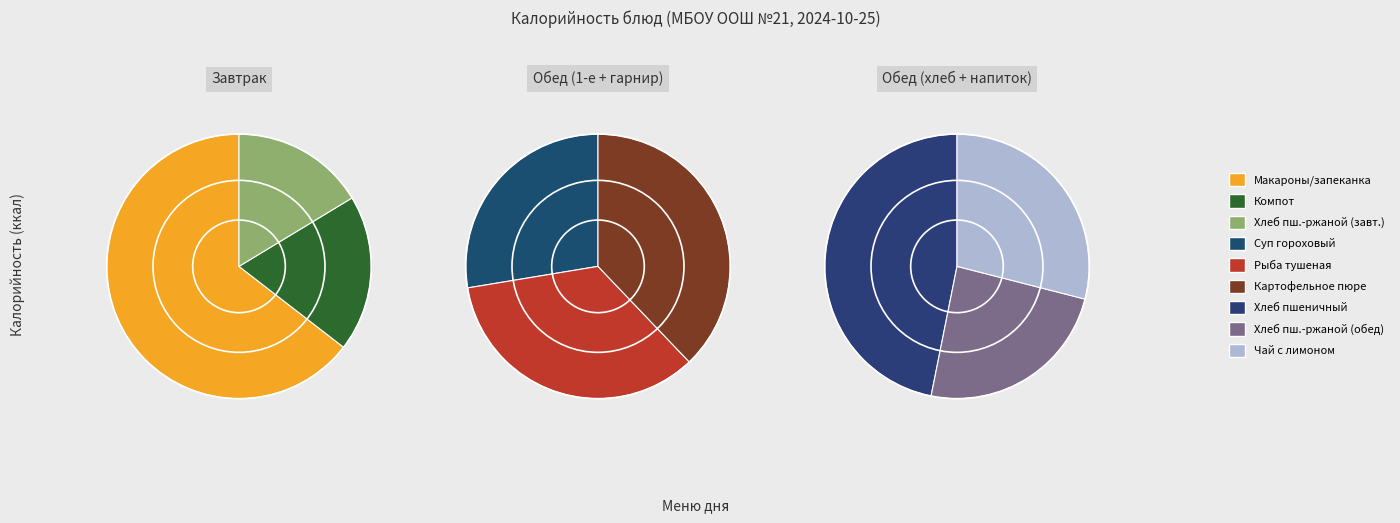

The Макароны с сыром, запеканка из творога slice represents 41% of the pie. True or false?

False